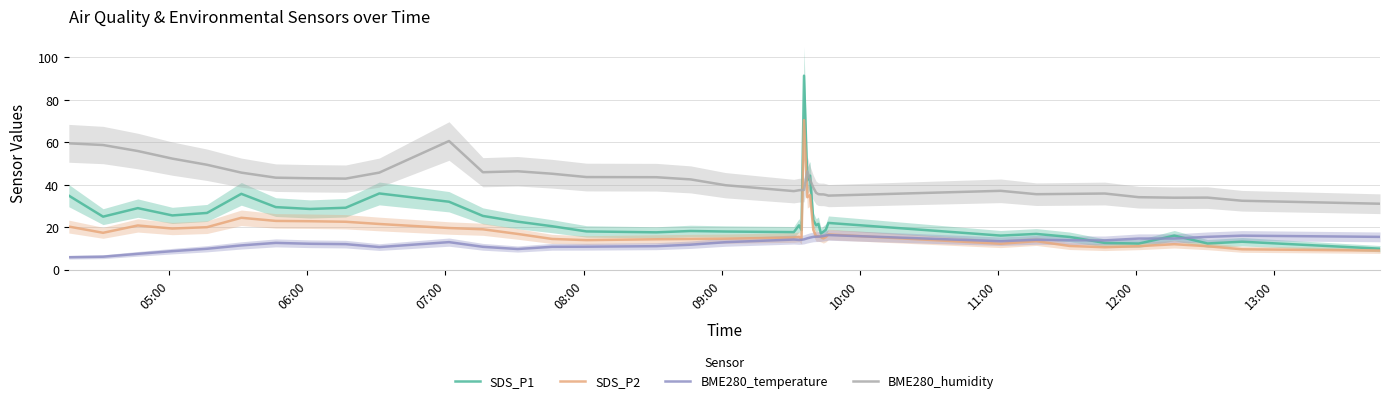

What is the minimum value shown in the chart?

5.8